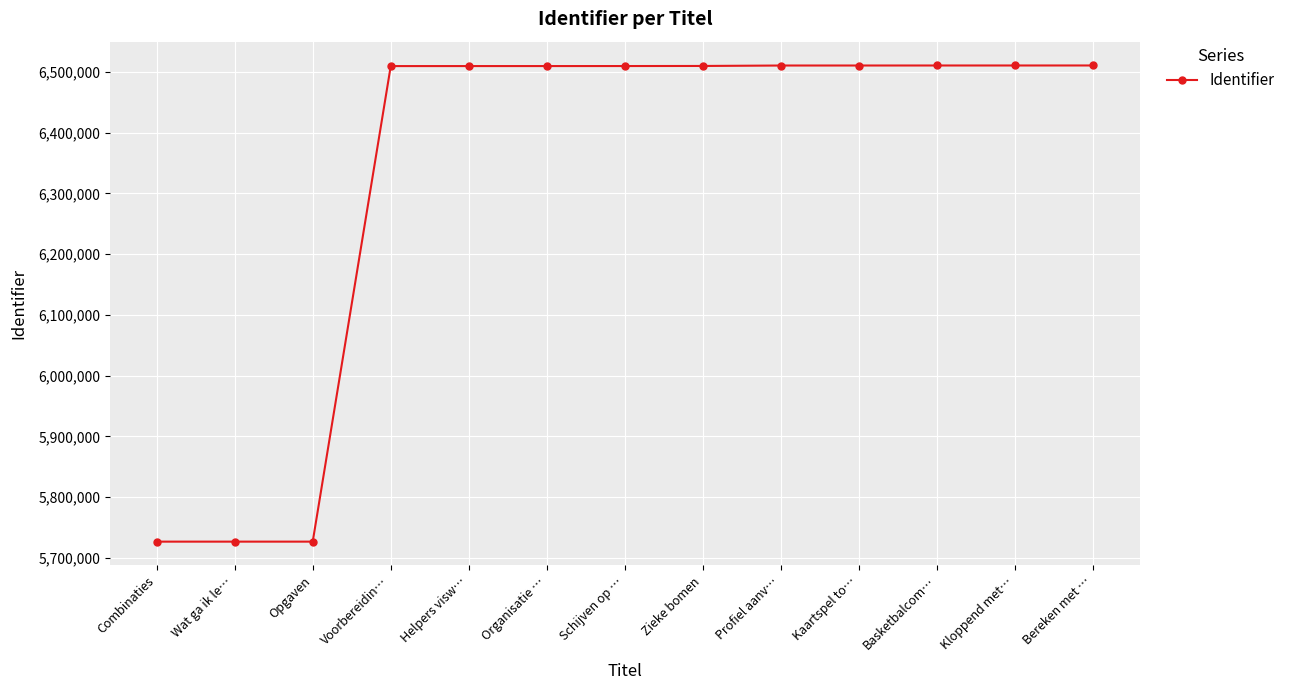

What is the sum of the values at Zieke bomen and Combinaties?

12236529